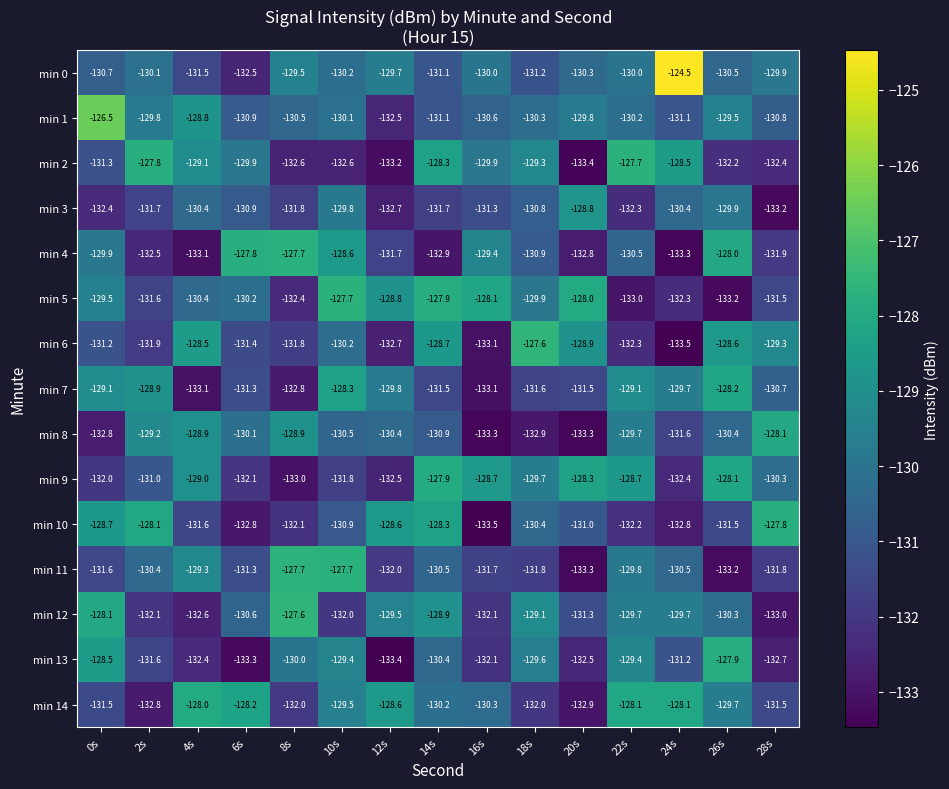

What is the difference between the min 7 values at 0s and 24s?

0.6